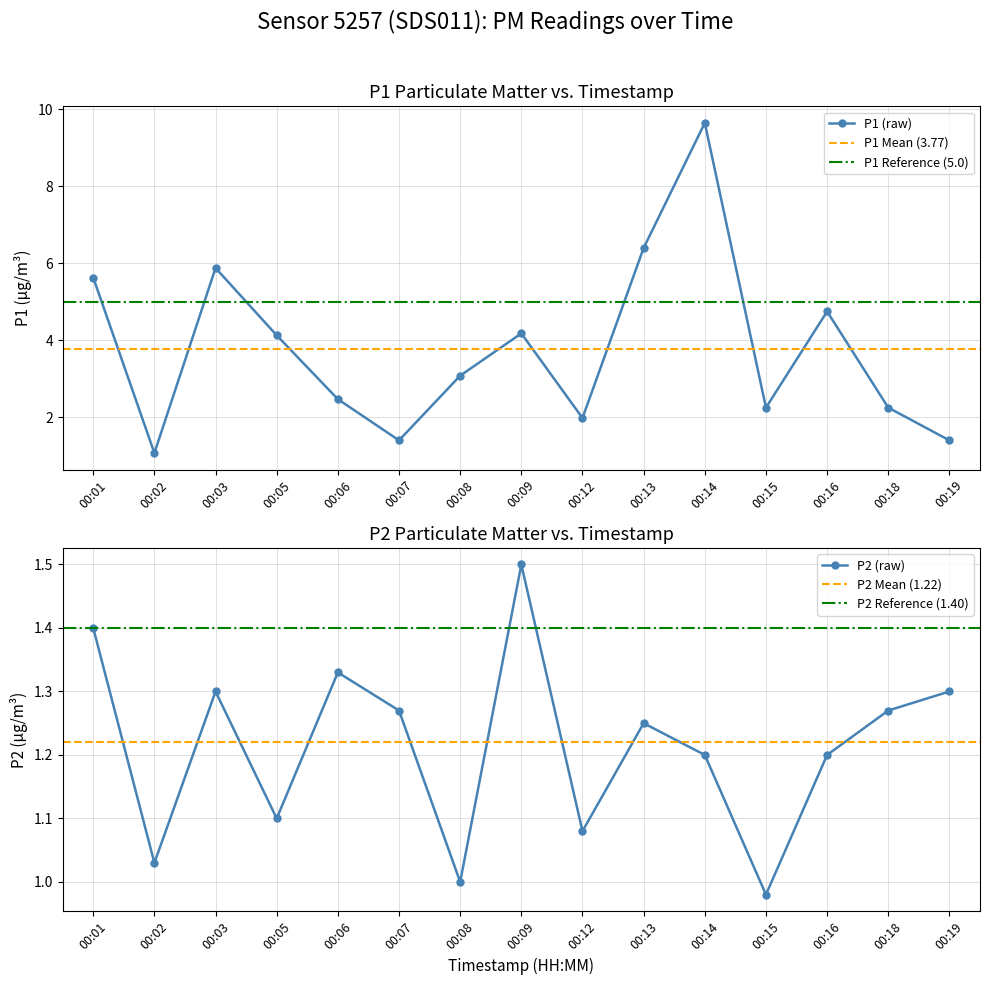

List the series in order of their overall mean, highest first.

P1, P2